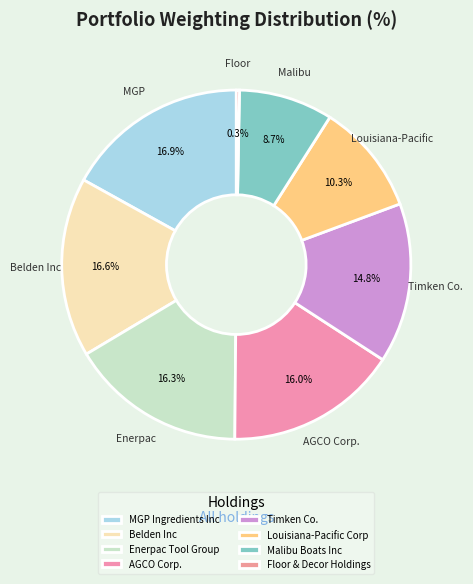

What percentage is NOT represented by MGP Ingredients Inc?

83.1%